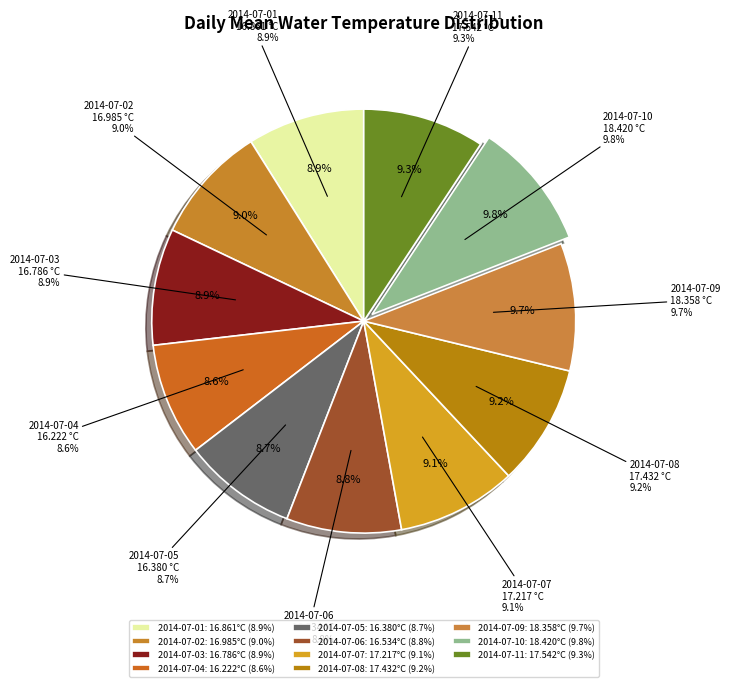

To the nearest percent, what portion does 2014-07-01 represent?

9%